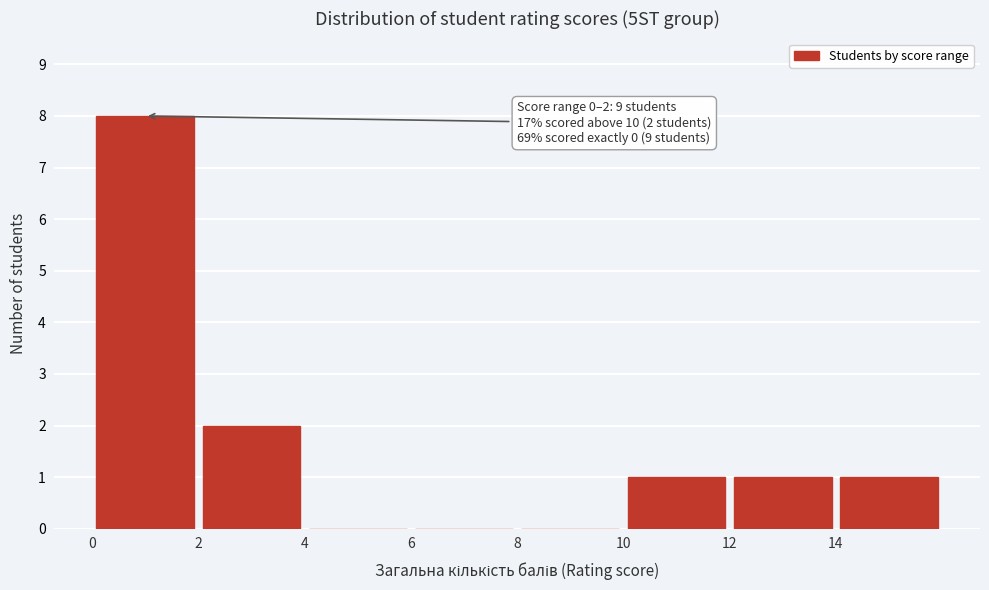

Over which range of the x-axis is the bar tallest?

0 to 2